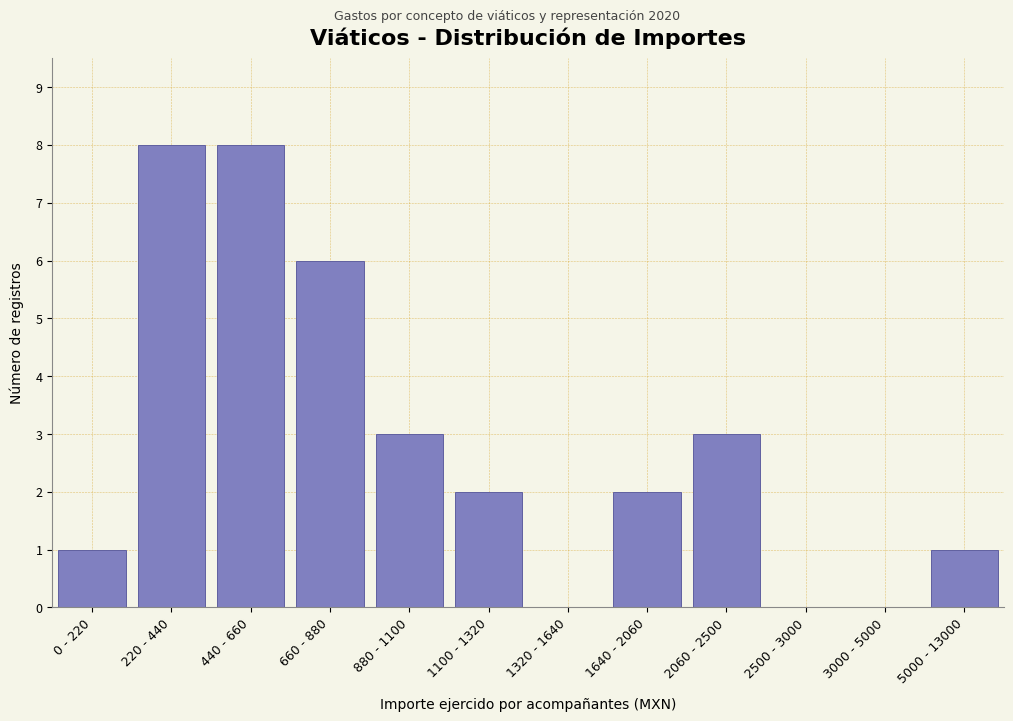

Reading left to right, list all the values displayed in this chart.

0 - 220=1	220 - 440=8	440 - 660=8	660 - 880=6	880 - 1100=3	1100 - 1320=2	1320 - 1640=0	1640 - 2060=2	2060 - 2500=3	2500 - 3000=0	3000 - 5000=0	5000 - 13000=1